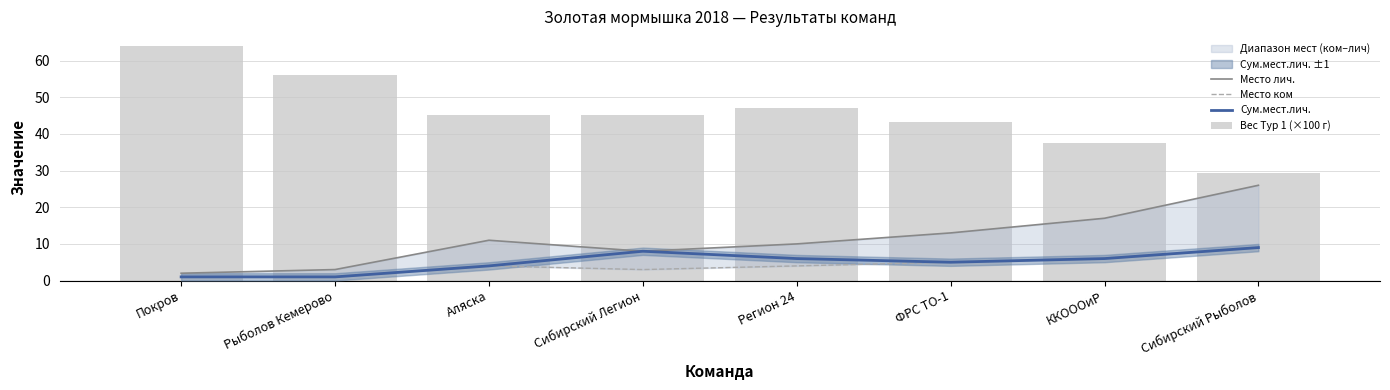

What is the difference between the highest and lowest values at ФРС ТО-1?

38.2